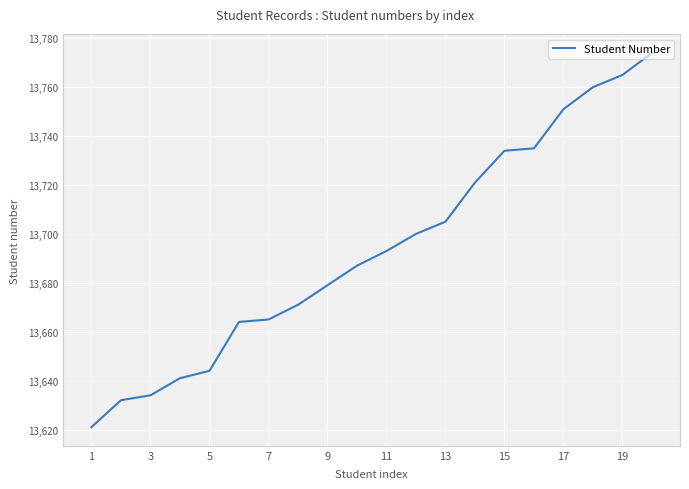

What is the difference between the maximum and minimum values?

153